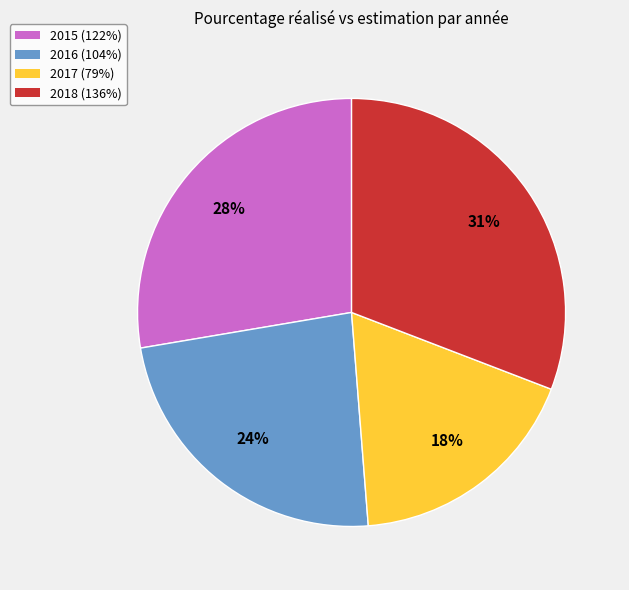

Which slice is the largest?

2018